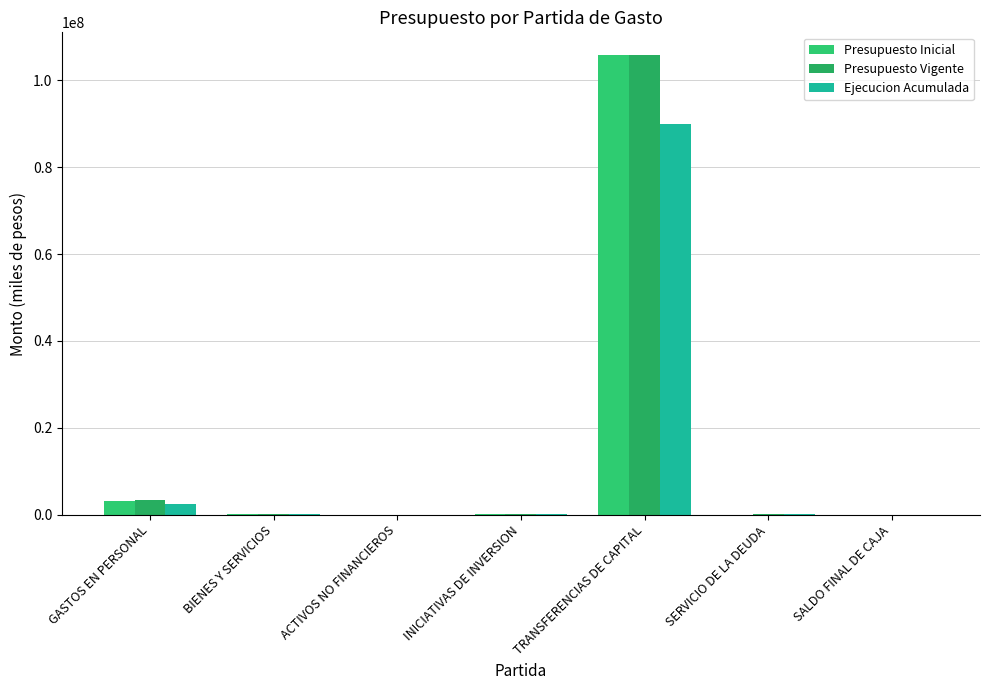

At which category is the sum across all series the highest?

TRANSFERENCIAS DE CAPITAL